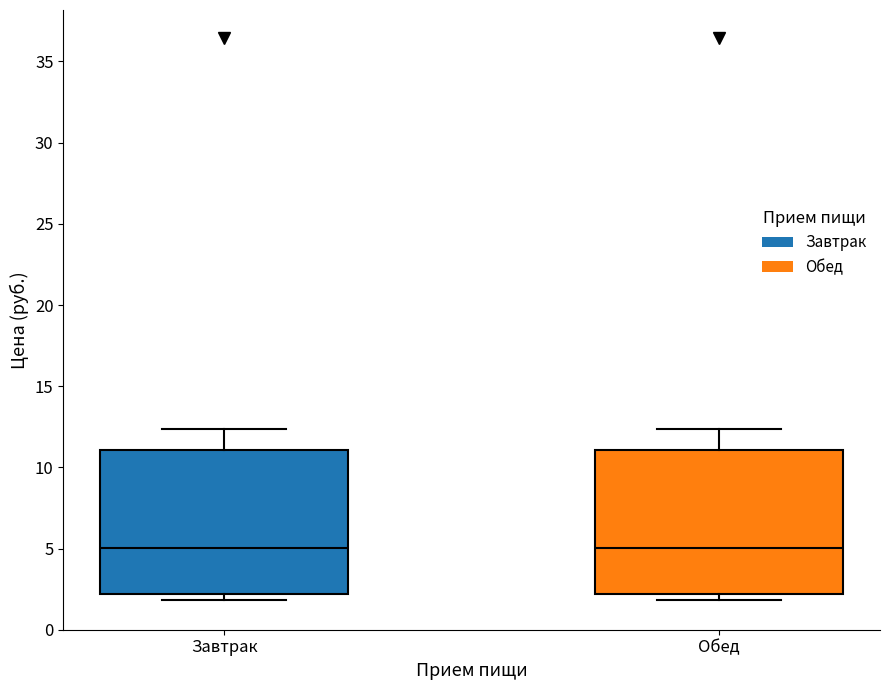

Where is the upper edge of the box for Обед on the y-axis? The values are not printed on the chart, so give them approximately, as read against the axis.

11.0